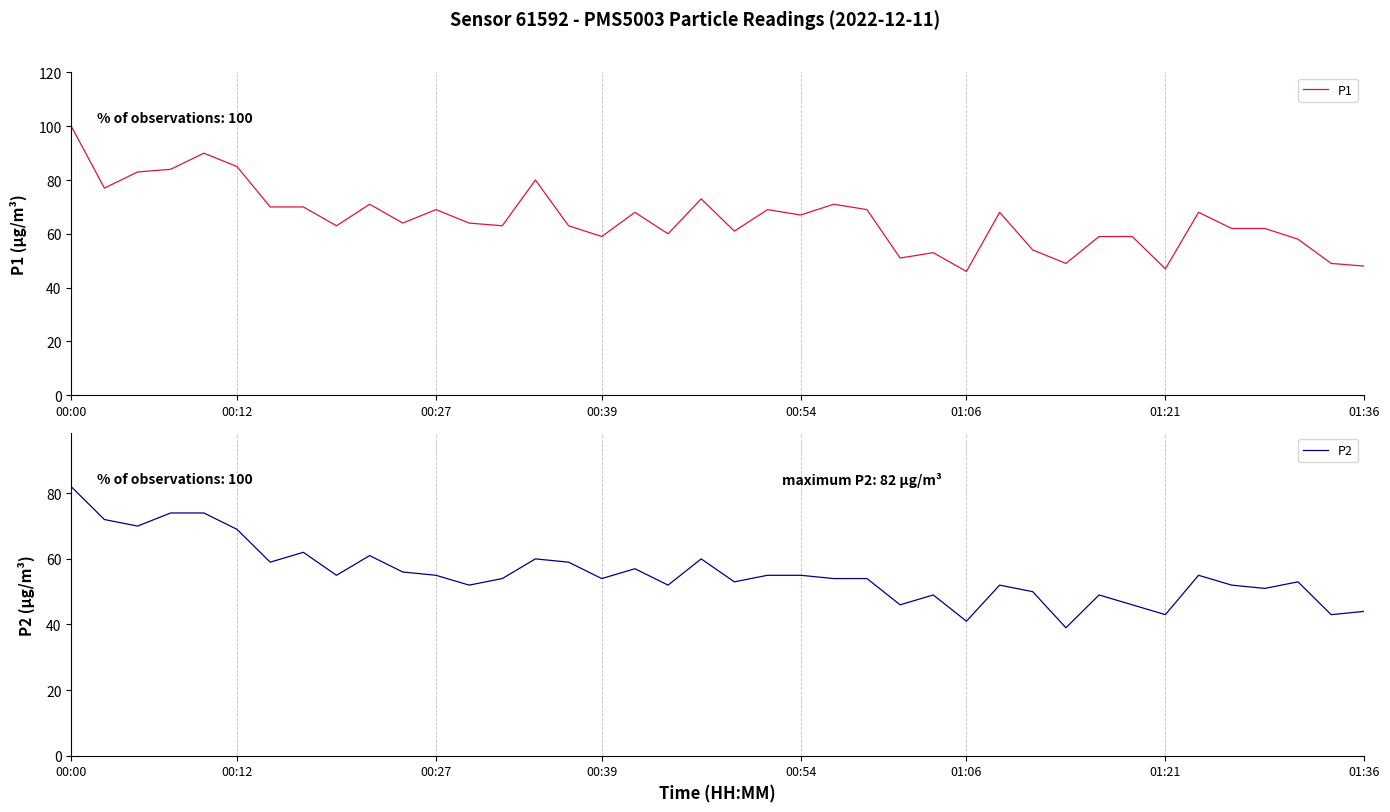

Is this an area chart (filled region under the line)?

No